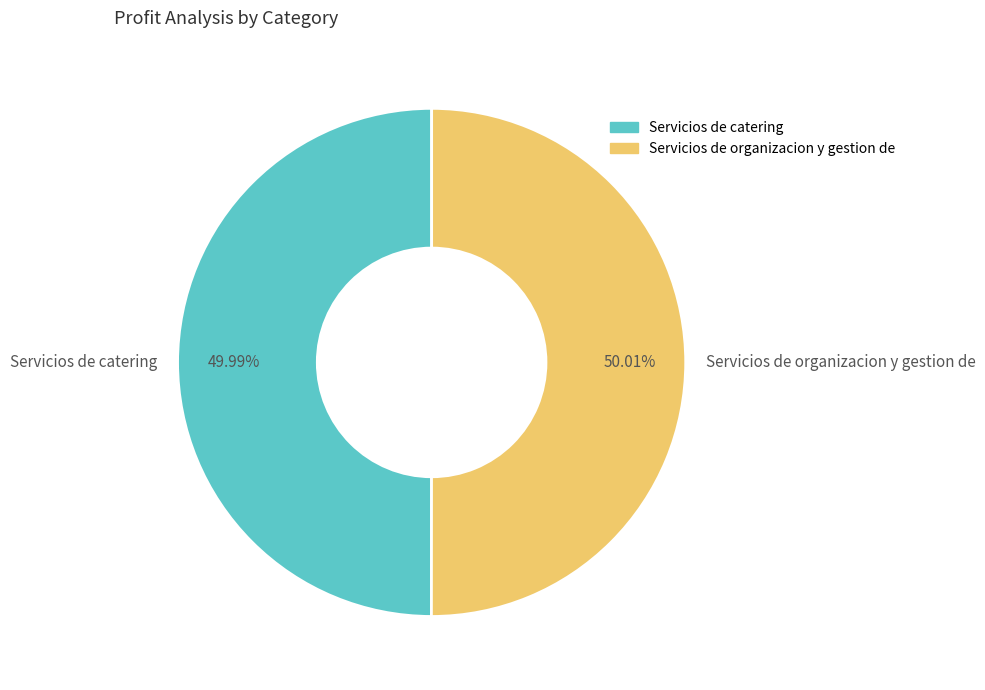

What is the ratio of the value at Servicios de organizacion y gestion de to the value at Servicios de catering?

1.0